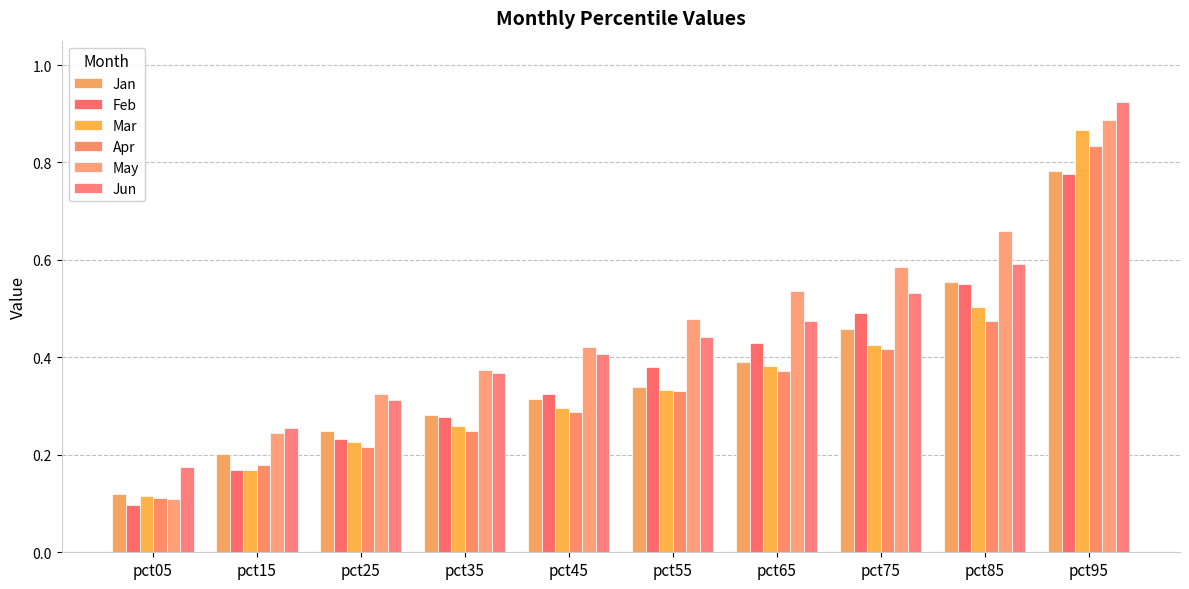

The Feb series shows 0.5 at pct55. True or false?

False